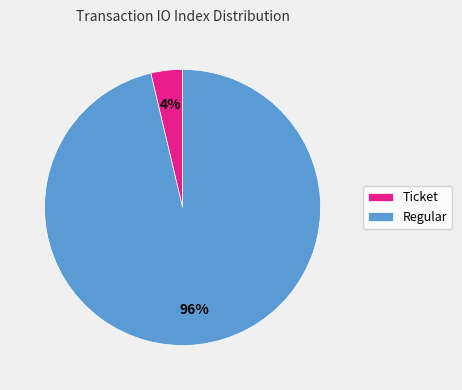

Does Regular account for over 50% of the chart?

Yes